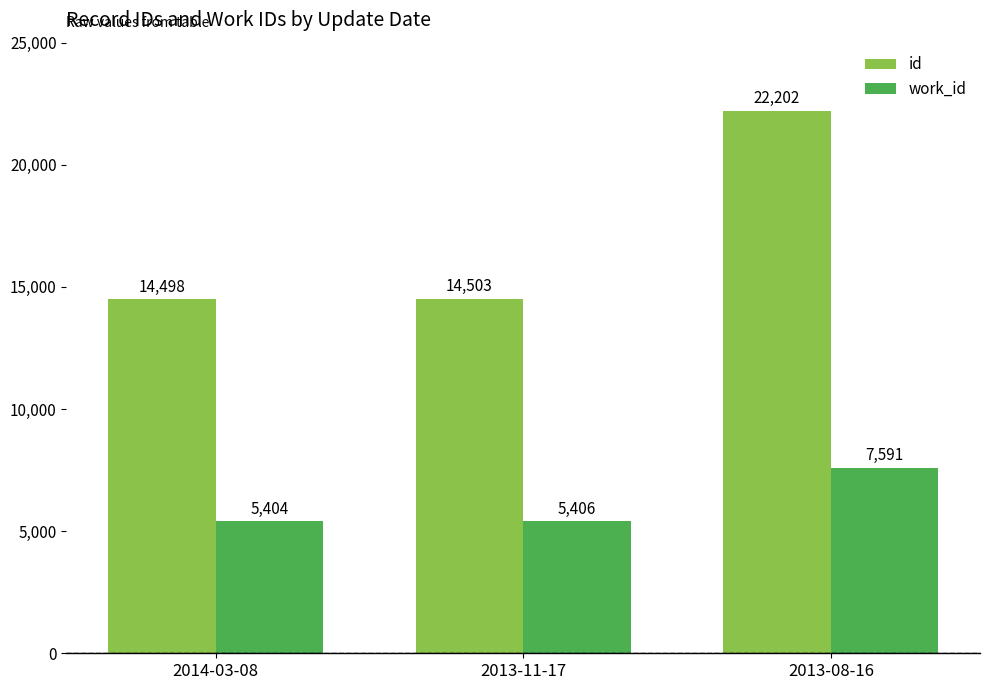

What is the value of the id bar at the 3rd from the left?

22202